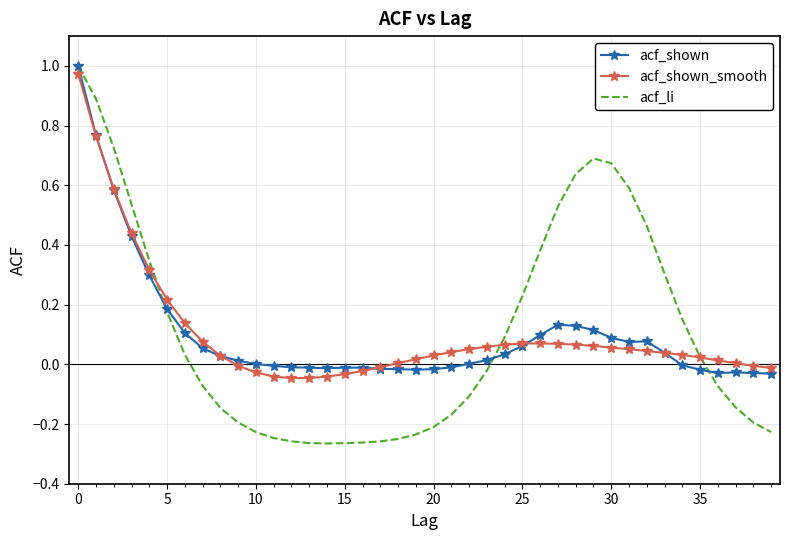

What are all the series names shown in the legend?

acf_shown, acf_shown_smooth, acf_li